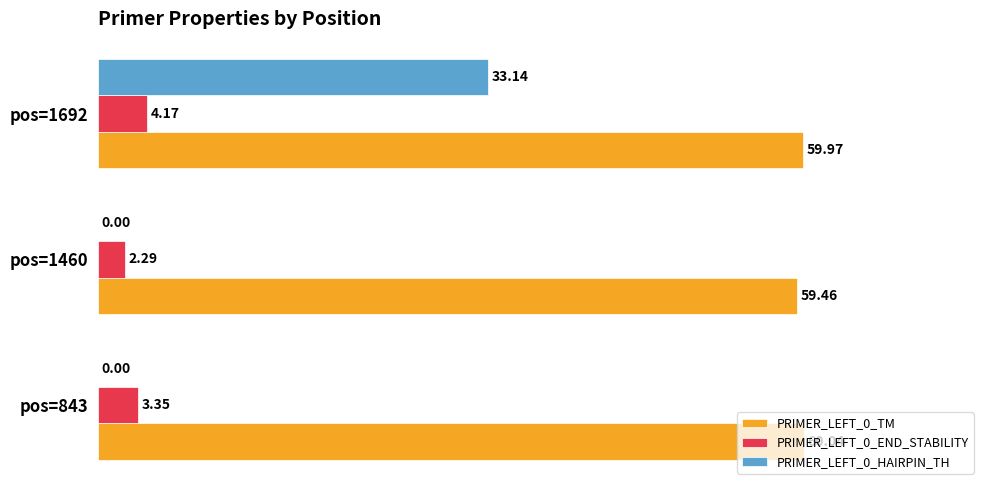

What is the sum of all PRIMER_LEFT_0_END_STABILITY values?

9.8